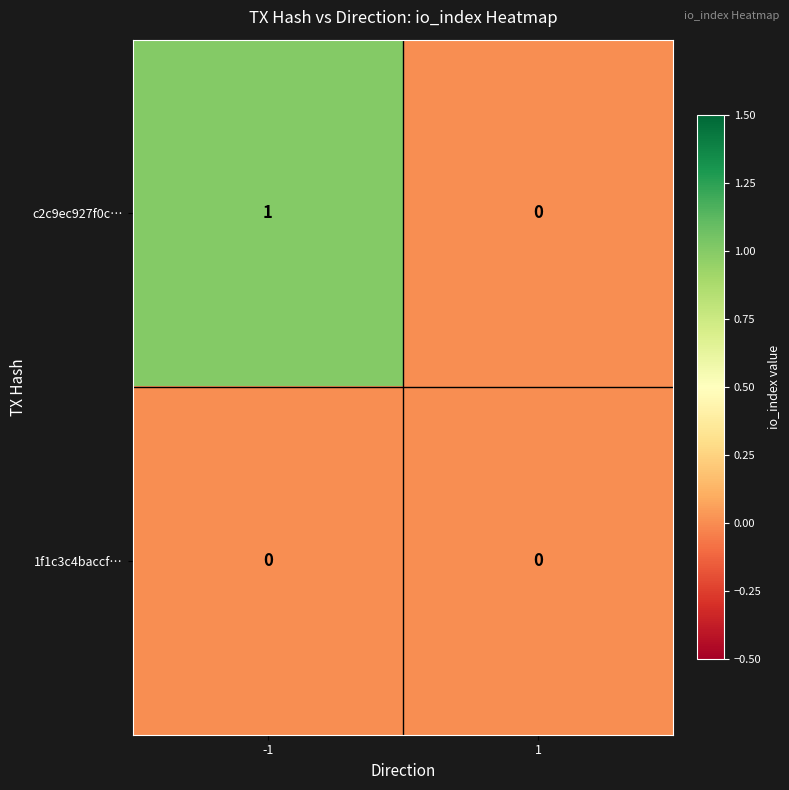

Which series has the widest spread of values?

c2c9ec927f0c…